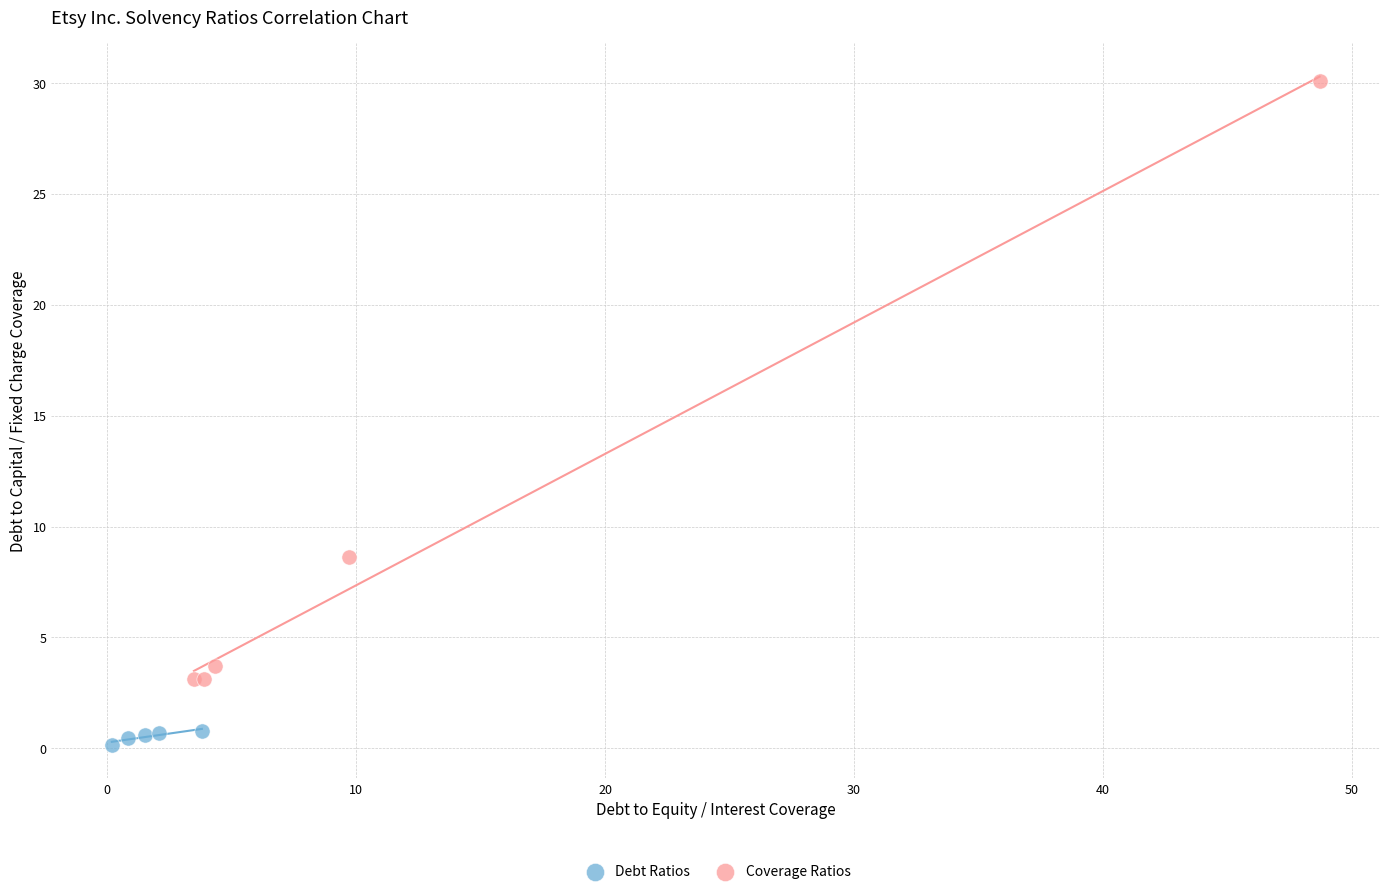

Which series contains the lowest Y value?

Debt Ratios